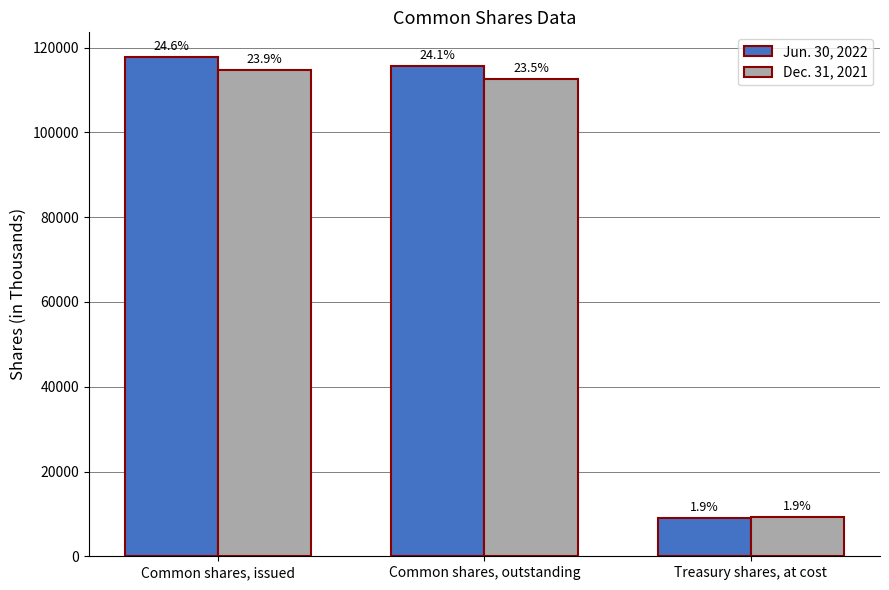

Does the chart contain any negative values?

No